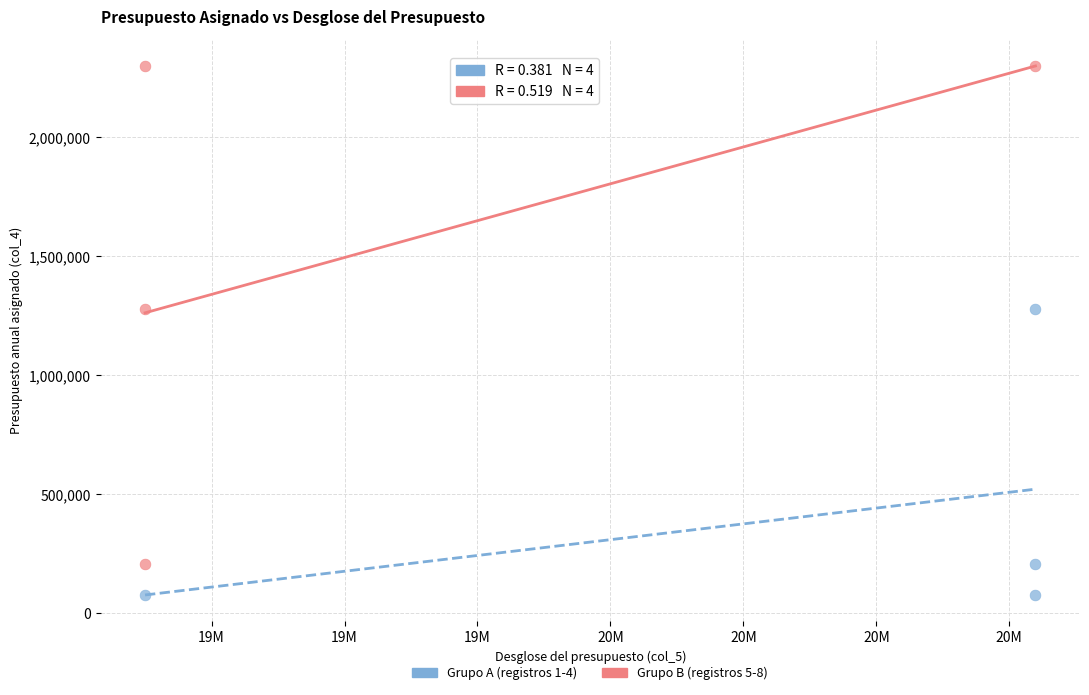

Which series reaches the maximum Y coordinate?

Grupo B (registros 5-8)